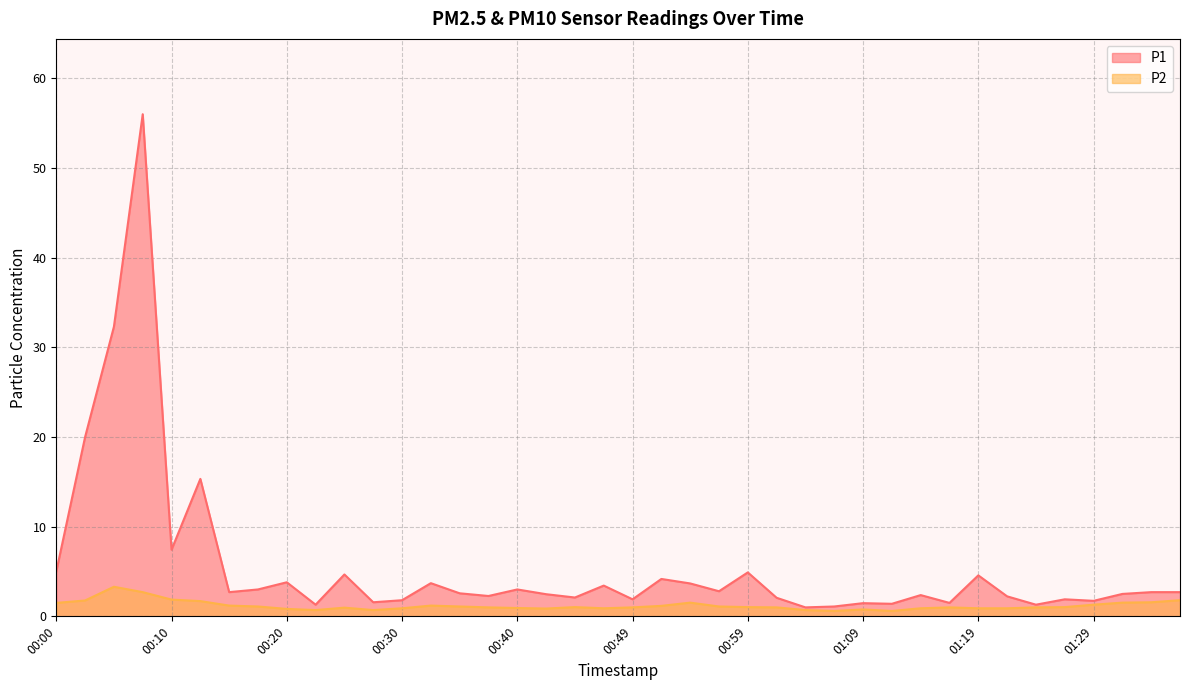

True or false: P2 and P1 intersect in this chart.

False